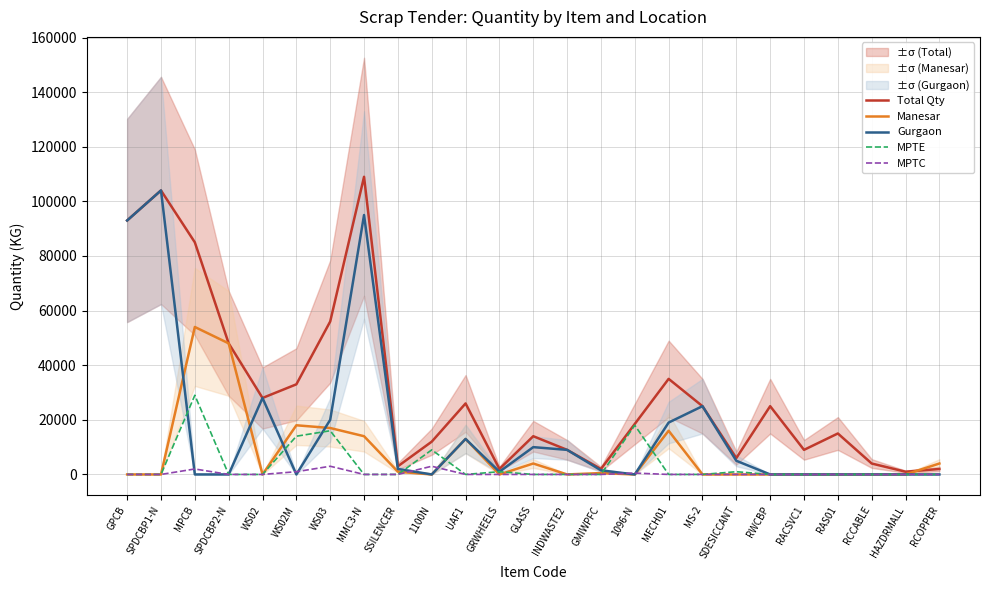

What is the label of the 21st point from the left?

RACSVC1